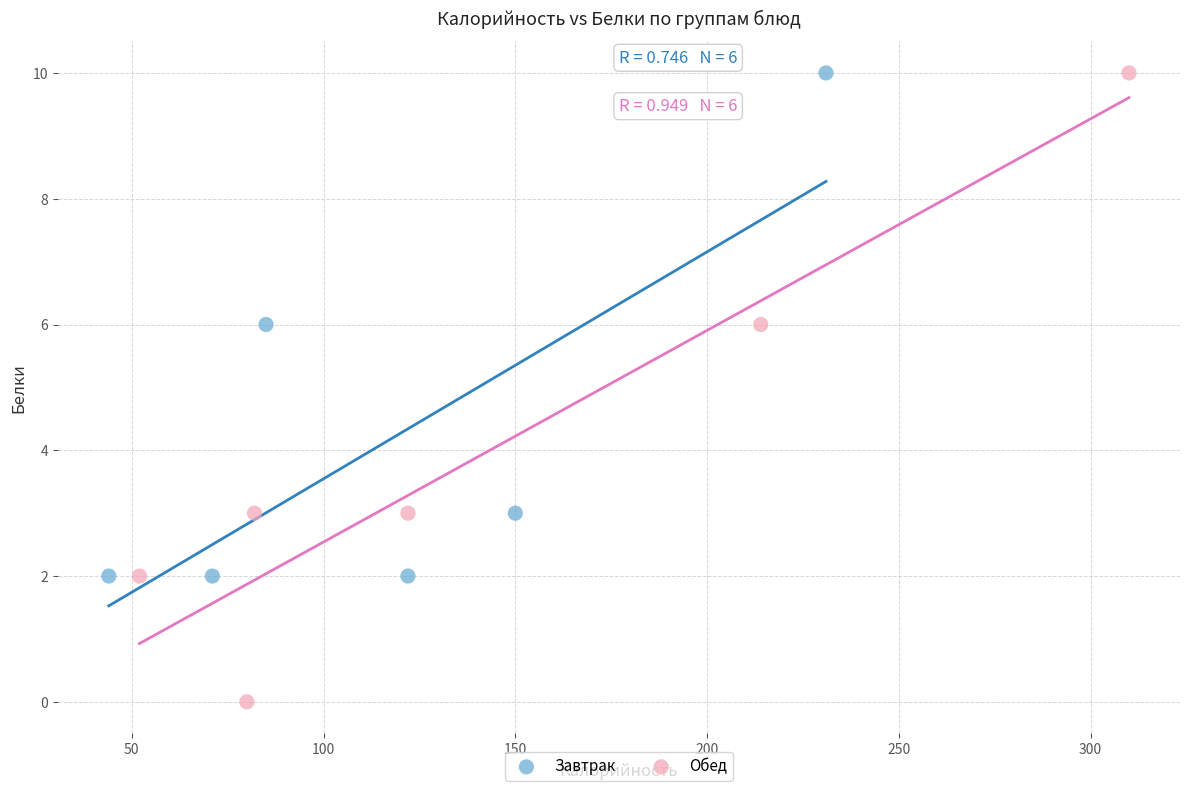

Which series has the widest spread of Y values?

Обед